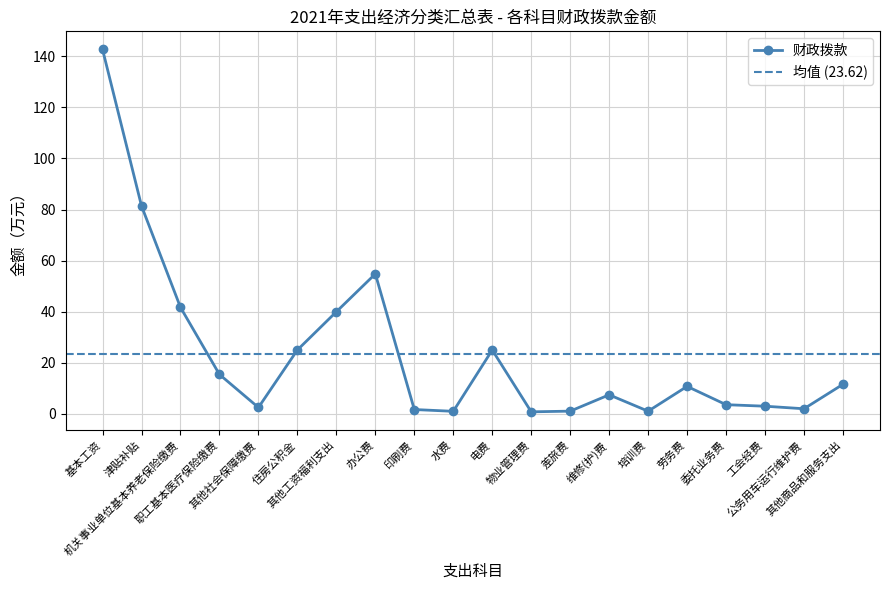

Reading left to right, transcribe all the data shown in this chart.

142.7	81.4	41.7	15.4	2.5	25.0	40.0	54.8	1.7	1.0	25.0	0.8	1.1	7.5	1.0	10.8	3.6	3.0	2.0	11.6